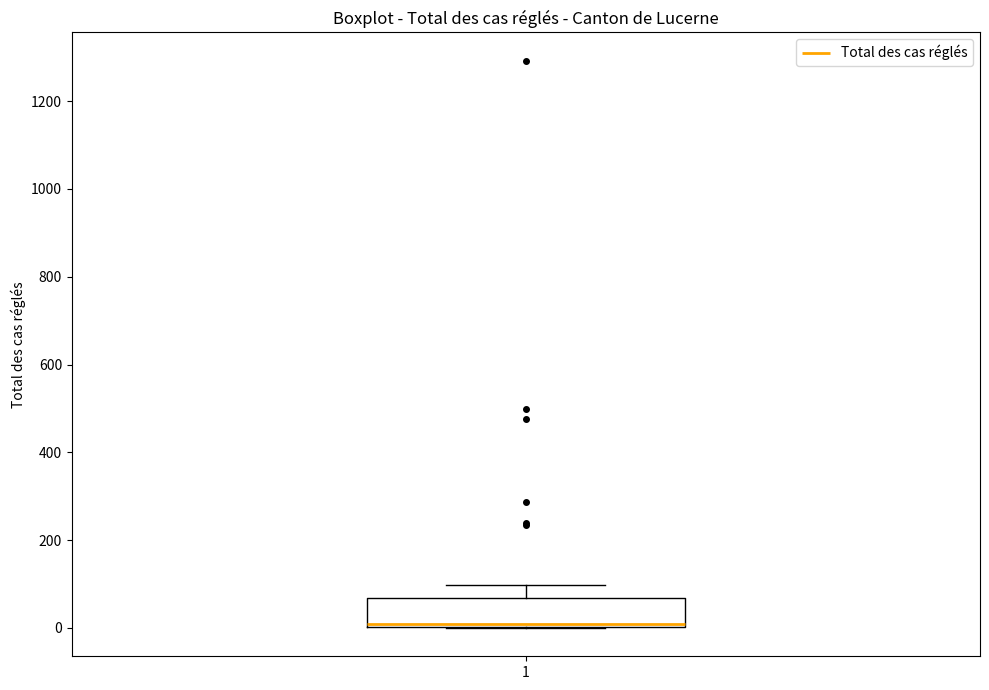

Where does the upper whisker of the box at x = 1 end on the y-axis? The values are not printed on the chart, so give them approximately, as read against the axis.

100